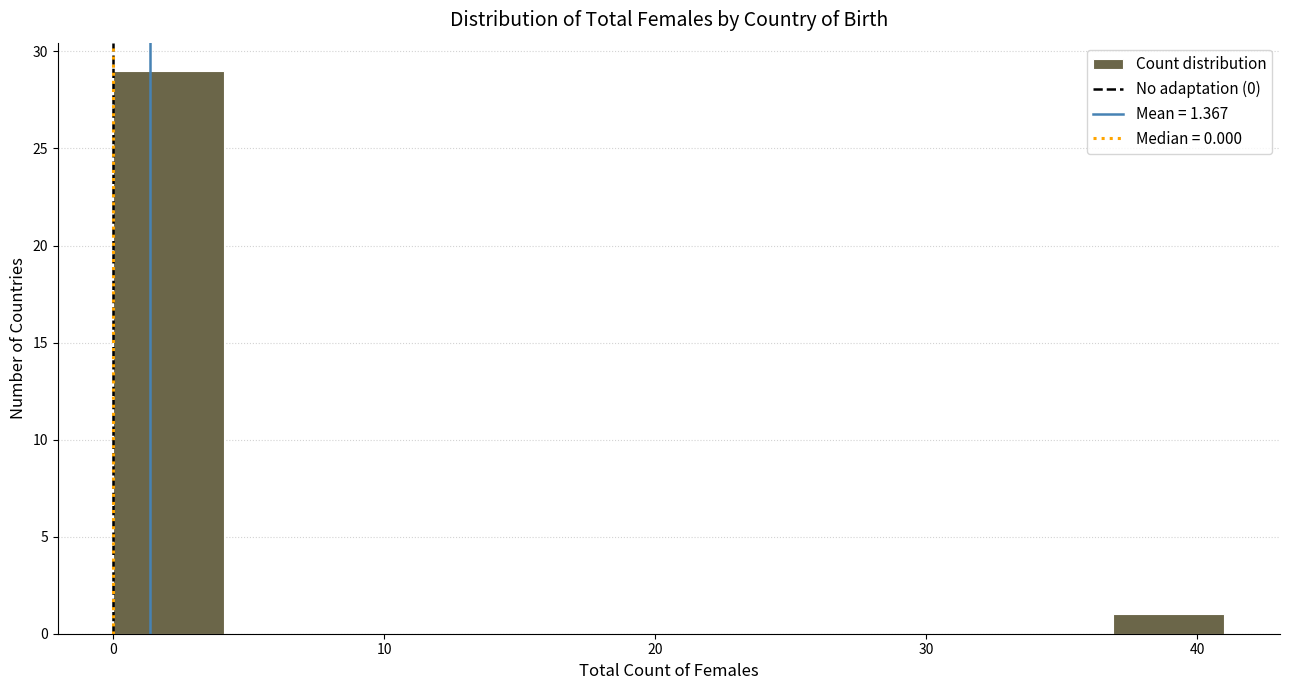

Over which range of the x-axis is the bar tallest?

0.0 to 4.1